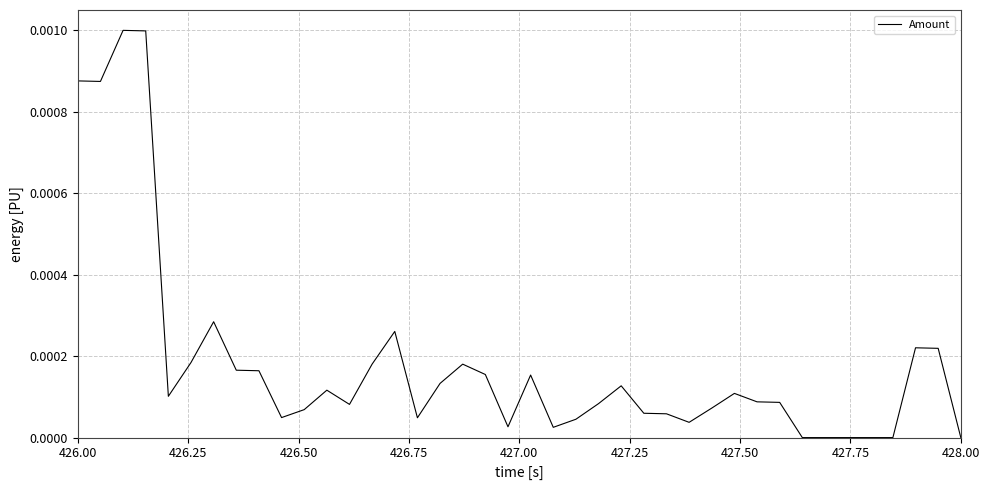

True or false: the data shows 0.0 at 428.00.

True